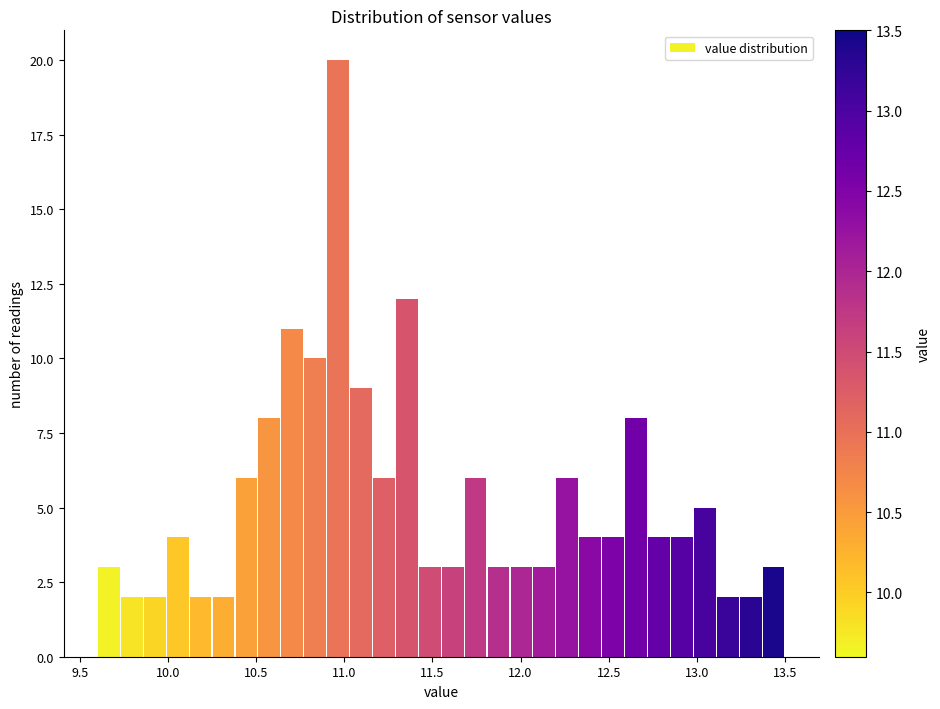

Around what value on the x-axis is the tallest bar? Give the approximate position of its centre, as read against the axis.

10.95